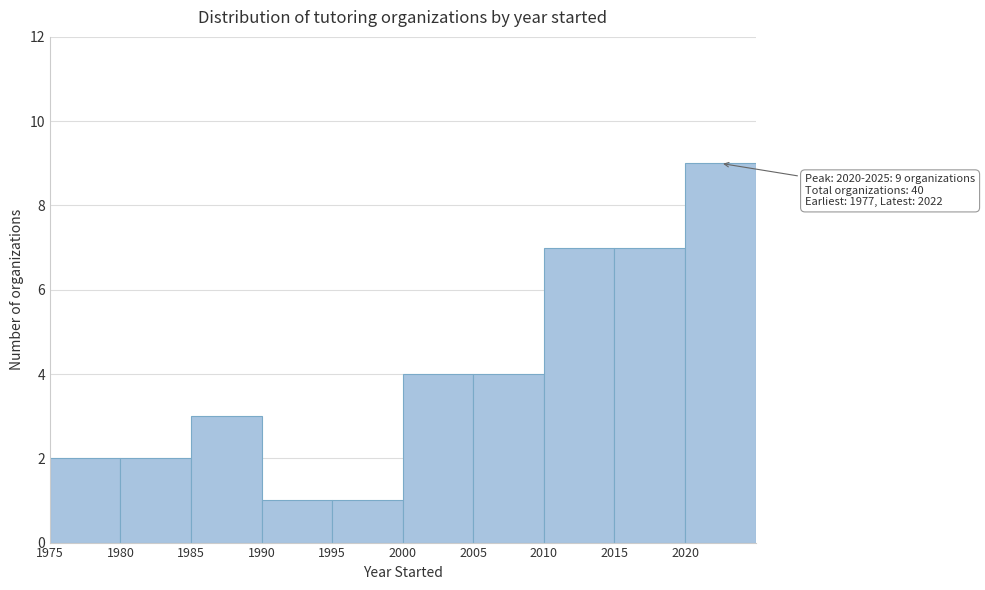

Over which range of the x-axis is the bar tallest?

2020 to 2025